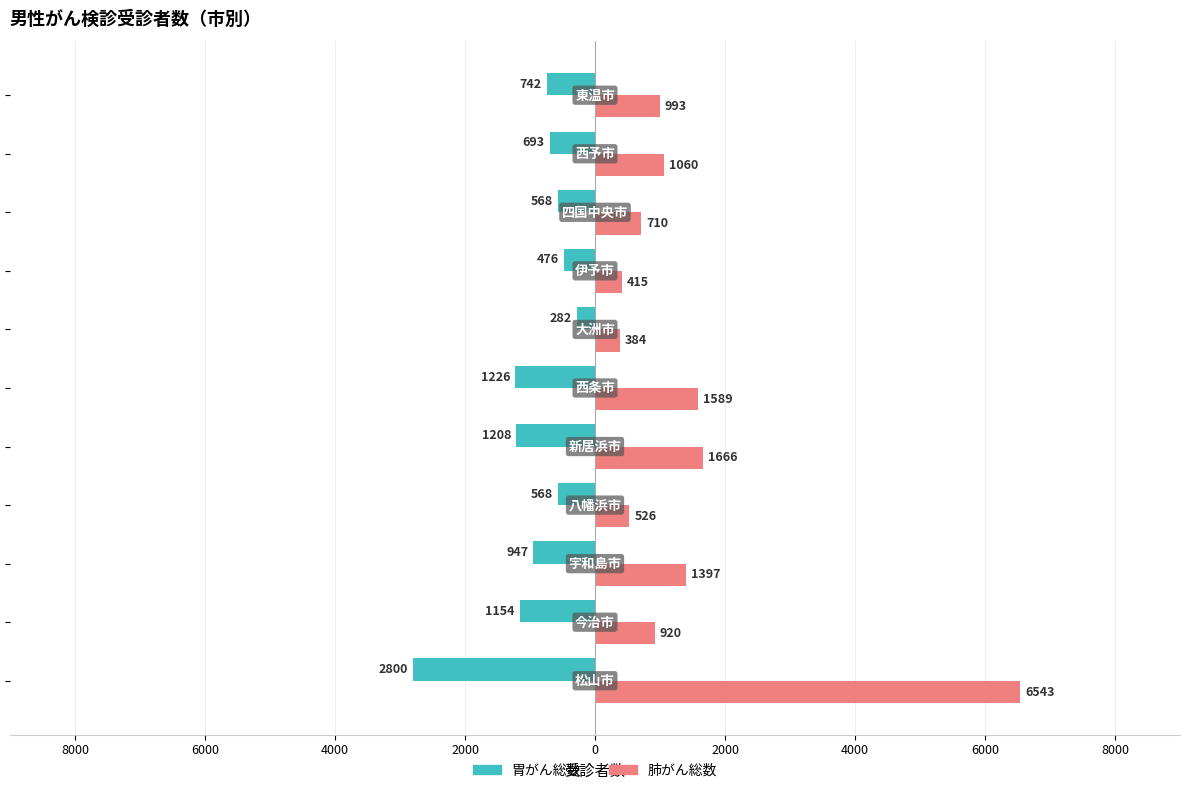

What is the maximum value shown in the chart?

6543